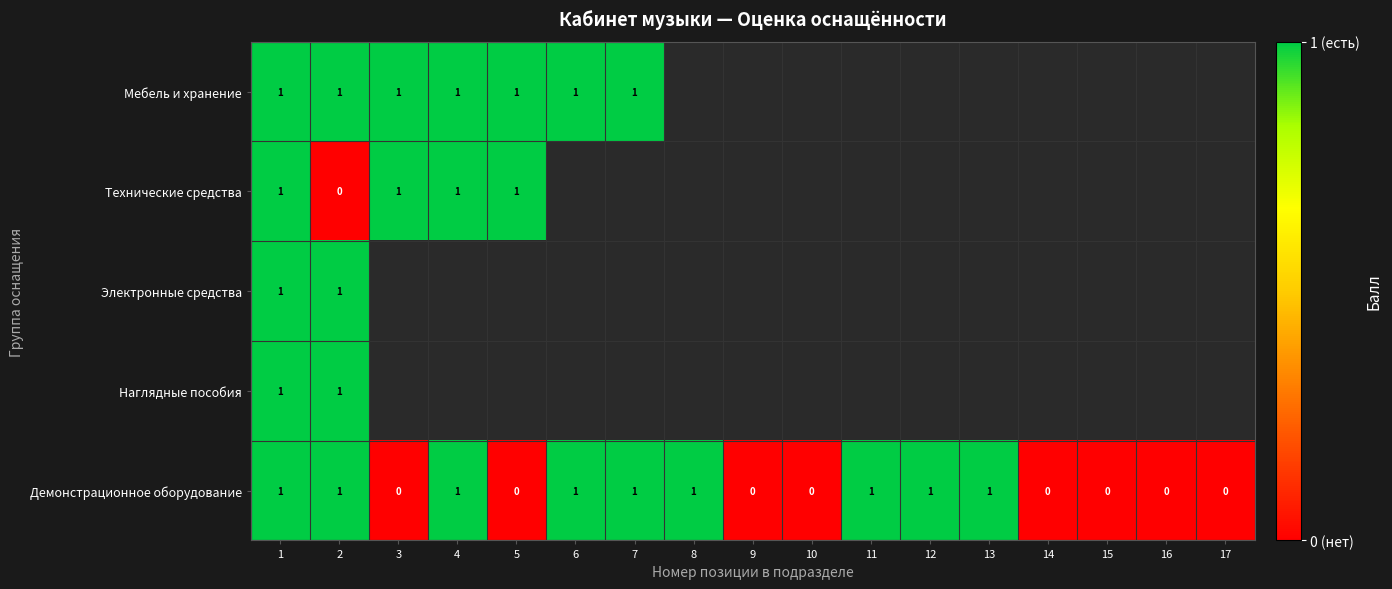

The value of Технические средства at 4 is 1. True or false?

True